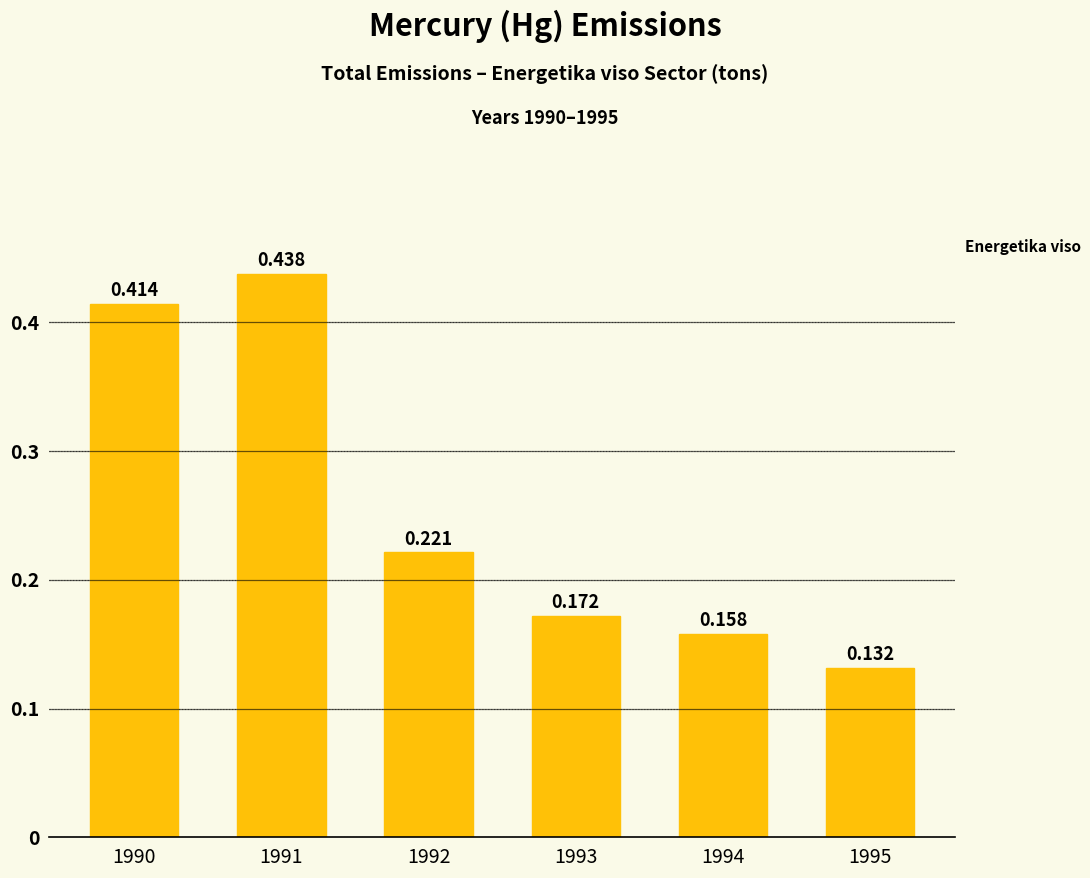

Rank the categories by value from highest to lowest.

1991, 1990, 1992, 1993, 1994, 1995